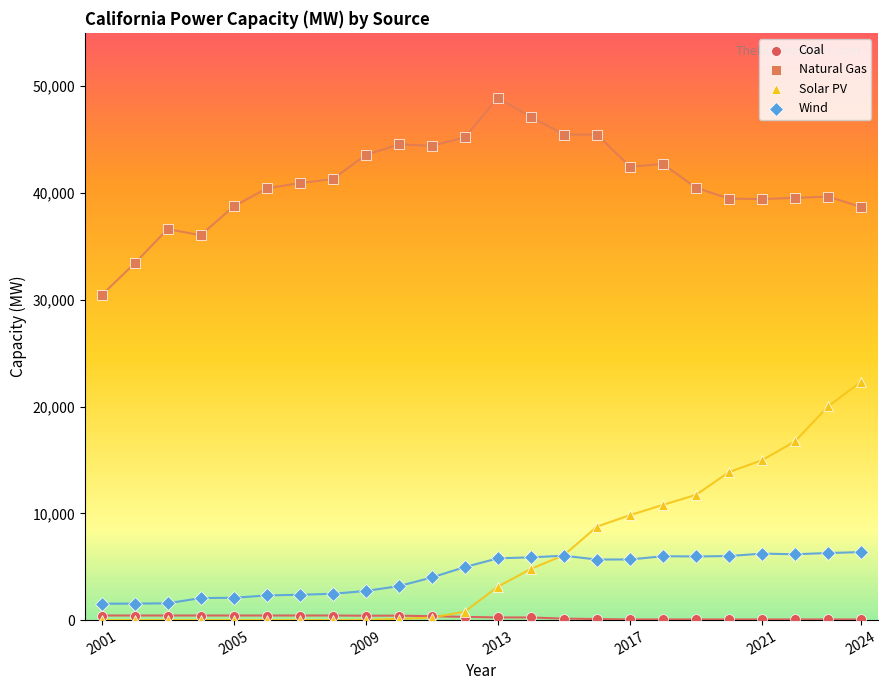

Which series has the largest Y range (max minus min)?

Solar PV